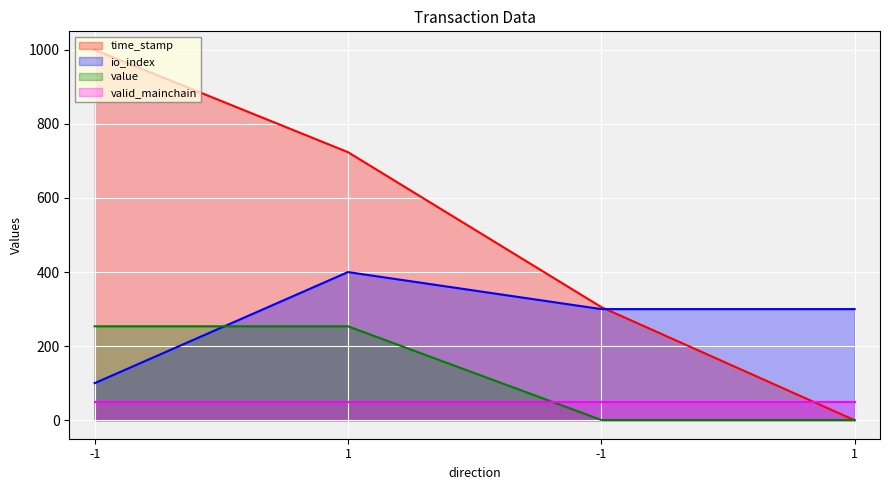

Between 1 and -1, which is larger?

1